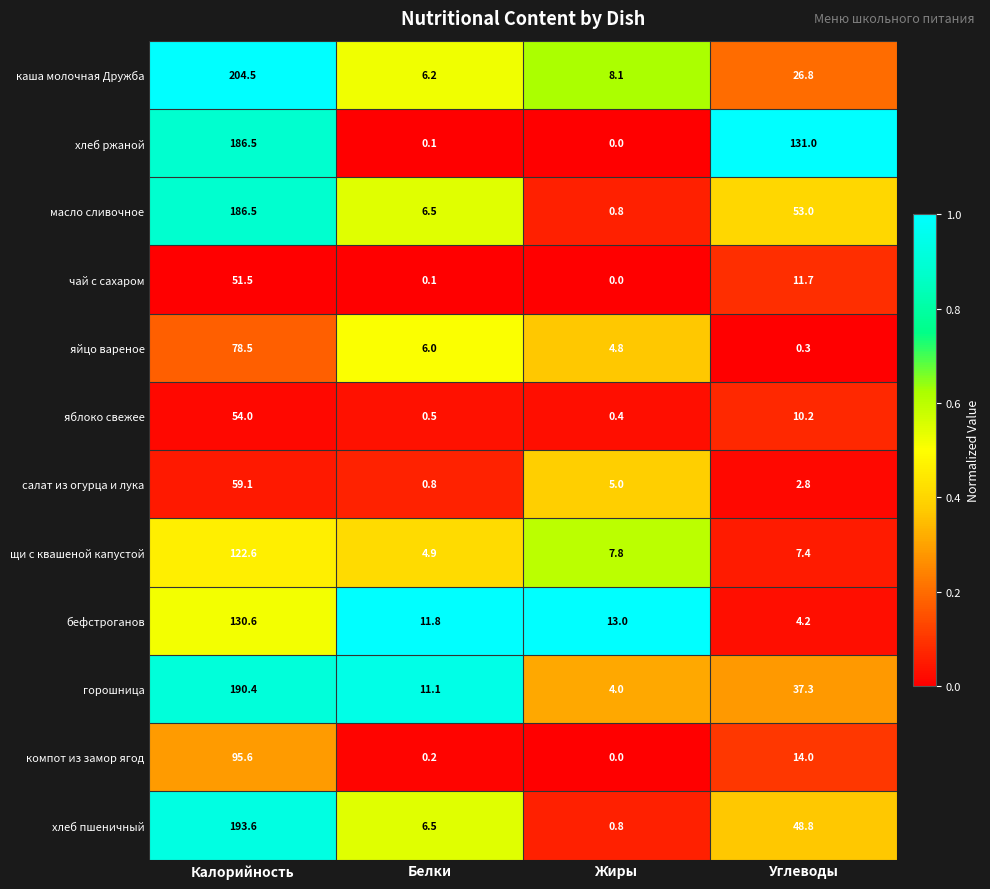

What is the difference between the highest and lowest values at Жиры?

13.0